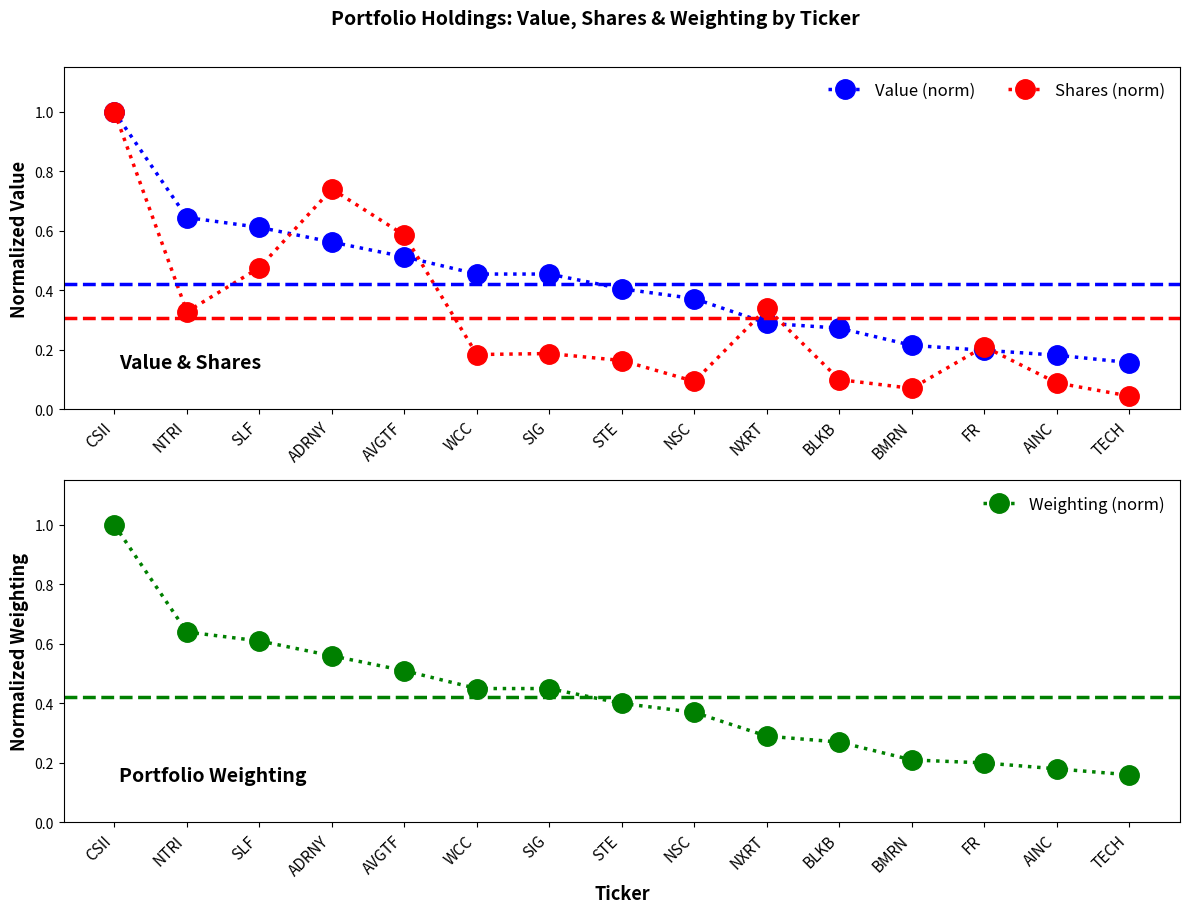

Reading left to right, what are all the values shown in this chart?

Value (norm): CSII=1.0	NTRI=0.6	SLF=0.6	ADRNY=0.6	AVGTF=0.5	WCC=0.5	SIG=0.5	STE=0.4	NSC=0.4	NXRT=0.3	BLKB=0.3	BMRN=0.2	FR=0.2	AINC=0.2	TECH=0.2
Shares (norm): CSII=1.0	NTRI=0.3	SLF=0.5	ADRNY=0.7	AVGTF=0.6	WCC=0.2	SIG=0.2	STE=0.2	NSC=0.1	NXRT=0.3	BLKB=0.1	BMRN=0.1	FR=0.2	AINC=0.1	TECH=0.0
Weighting (norm): CSII=1.0	NTRI=0.6	SLF=0.6	ADRNY=0.6	AVGTF=0.5	WCC=0.4	SIG=0.4	STE=0.4	NSC=0.4	NXRT=0.3	BLKB=0.3	BMRN=0.2	FR=0.2	AINC=0.2	TECH=0.2